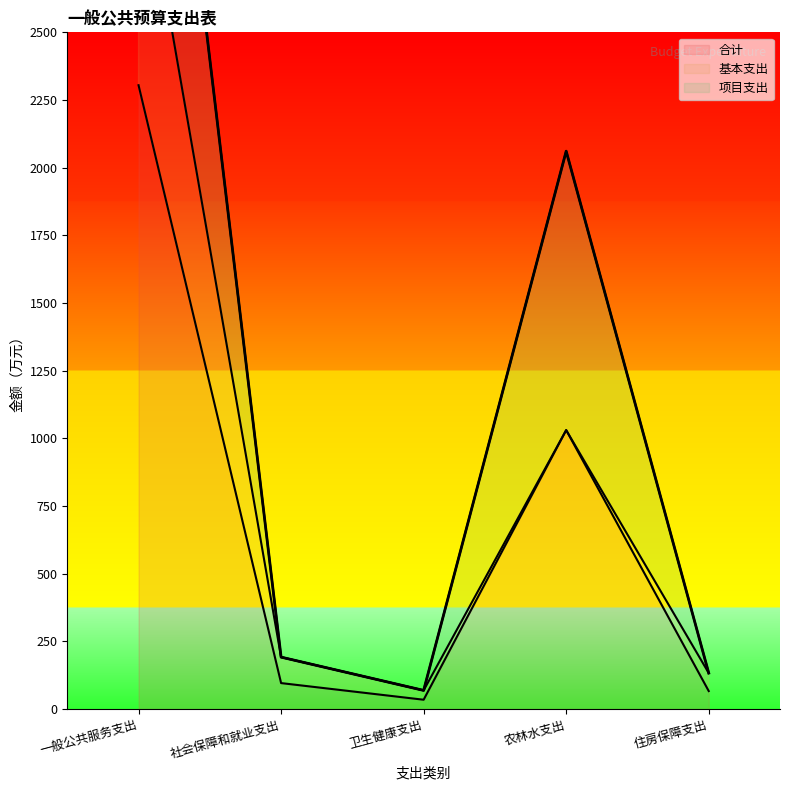

In 合计, how many points are lower than both neighbors (excluding endpoints)?

1